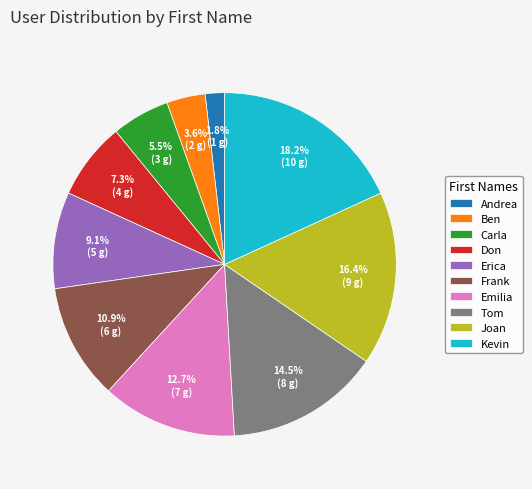

How many segments does this pie chart have?

10